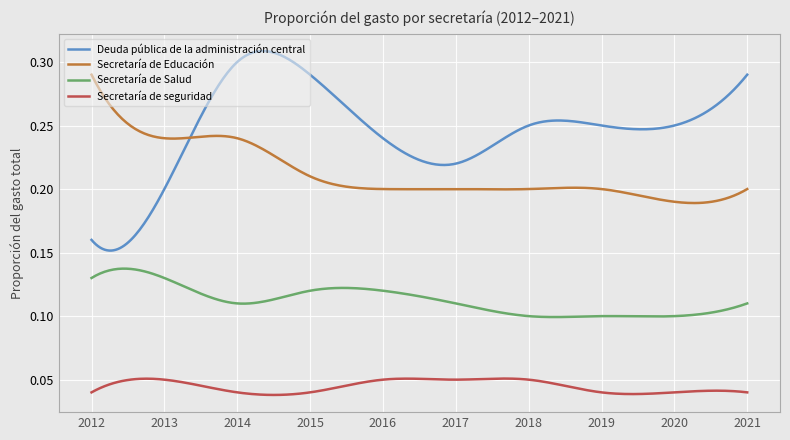

True or false: Secretaría de seguridad and Secretaría de Salud intersect in this chart.

False